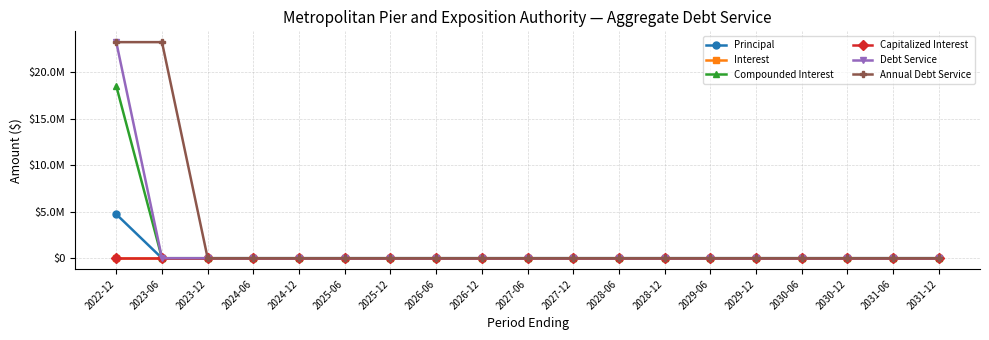

What is the label of the 5th point from the right?

2029-12